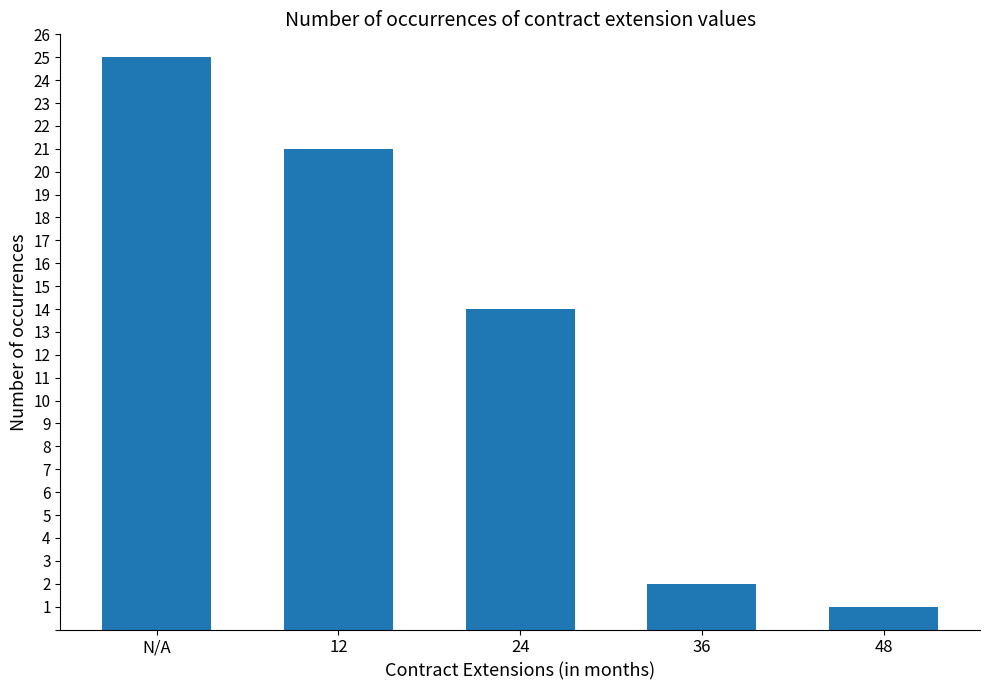

Approximately how many times larger is the value at 12 compared to N/A?

0.8